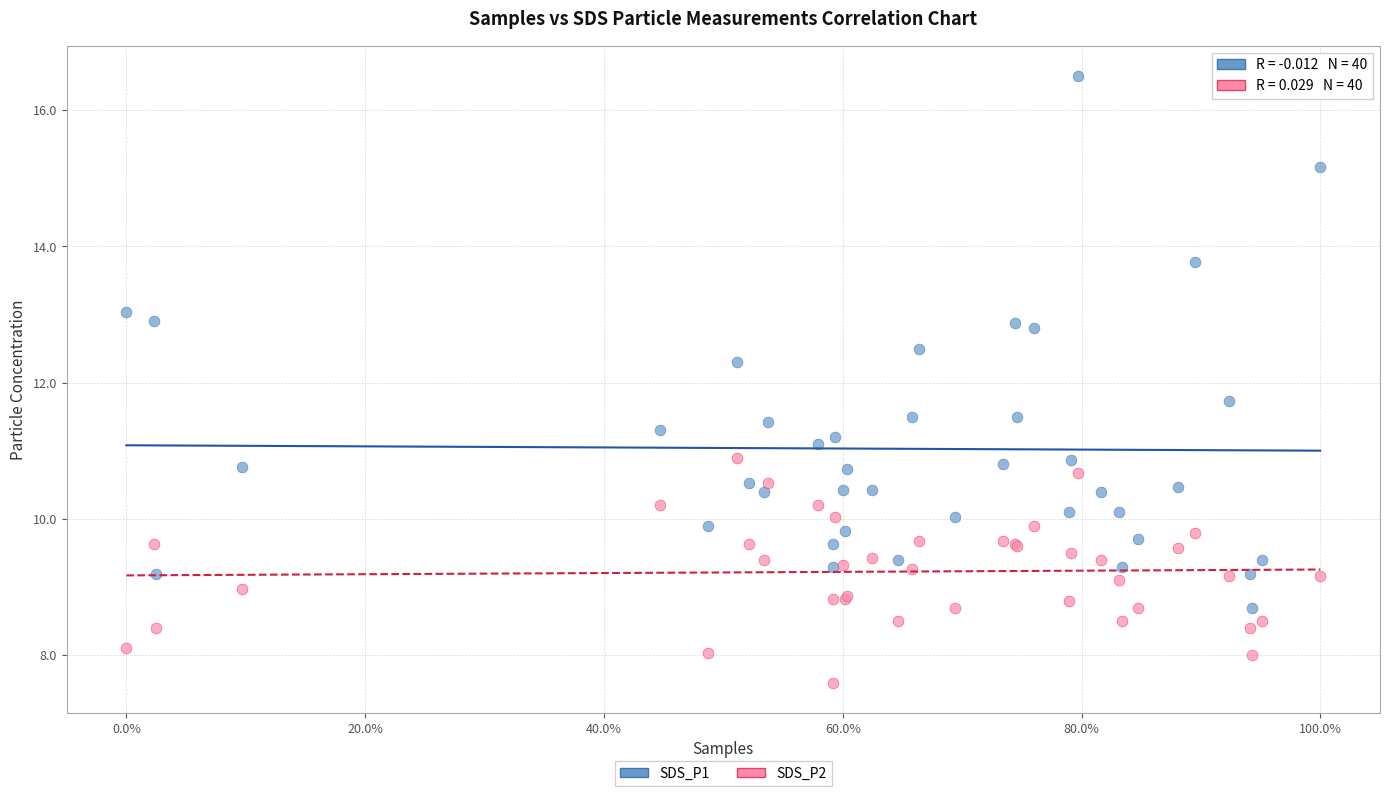

Which series has the widest spread of Y values?

SDS_P1